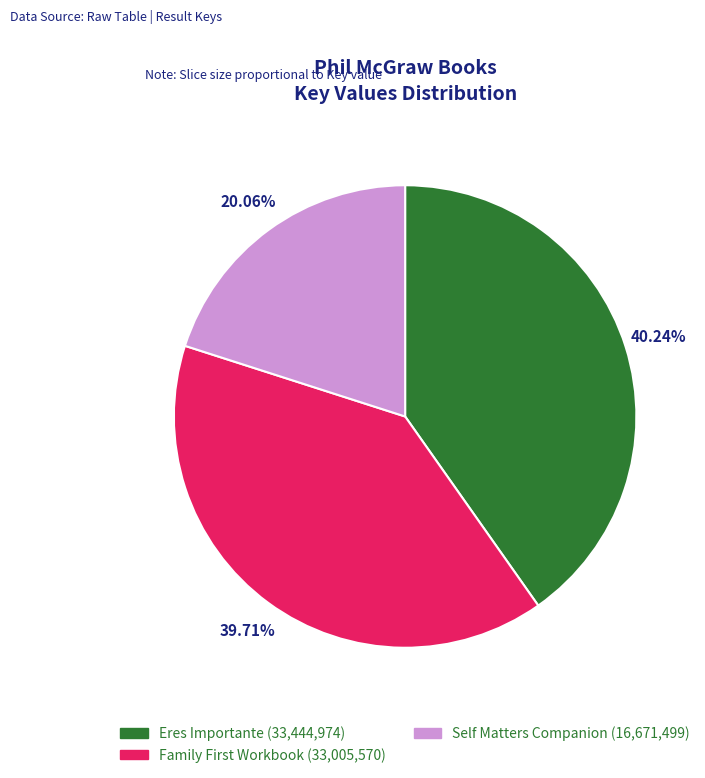

Rank the categories by value from lowest to highest.

Self Matters Companion (16,671,499), Family First Workbook (33,005,570), Eres Importante (33,444,974)